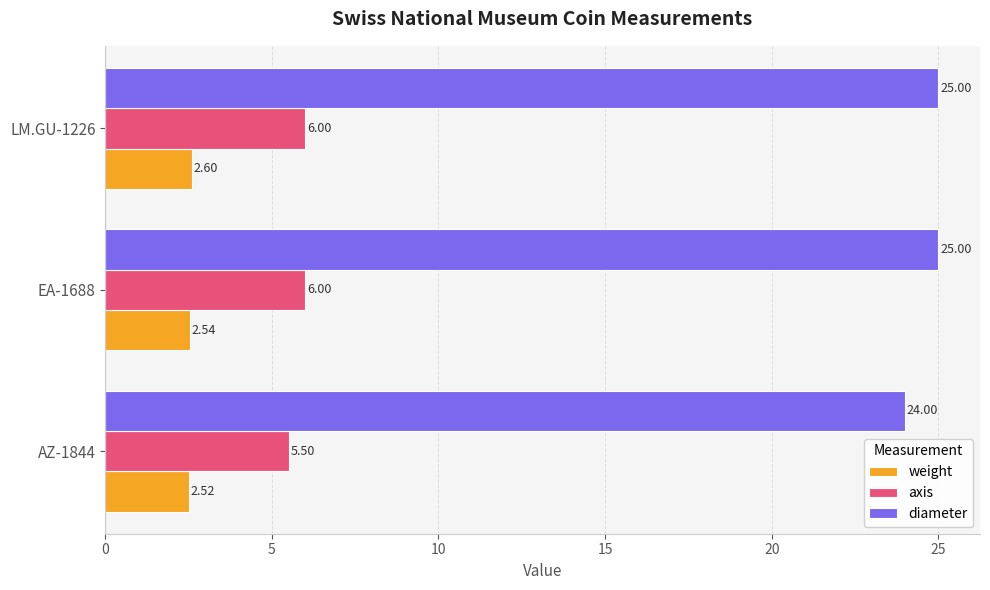

Which series has the largest total across all categories?

diameter